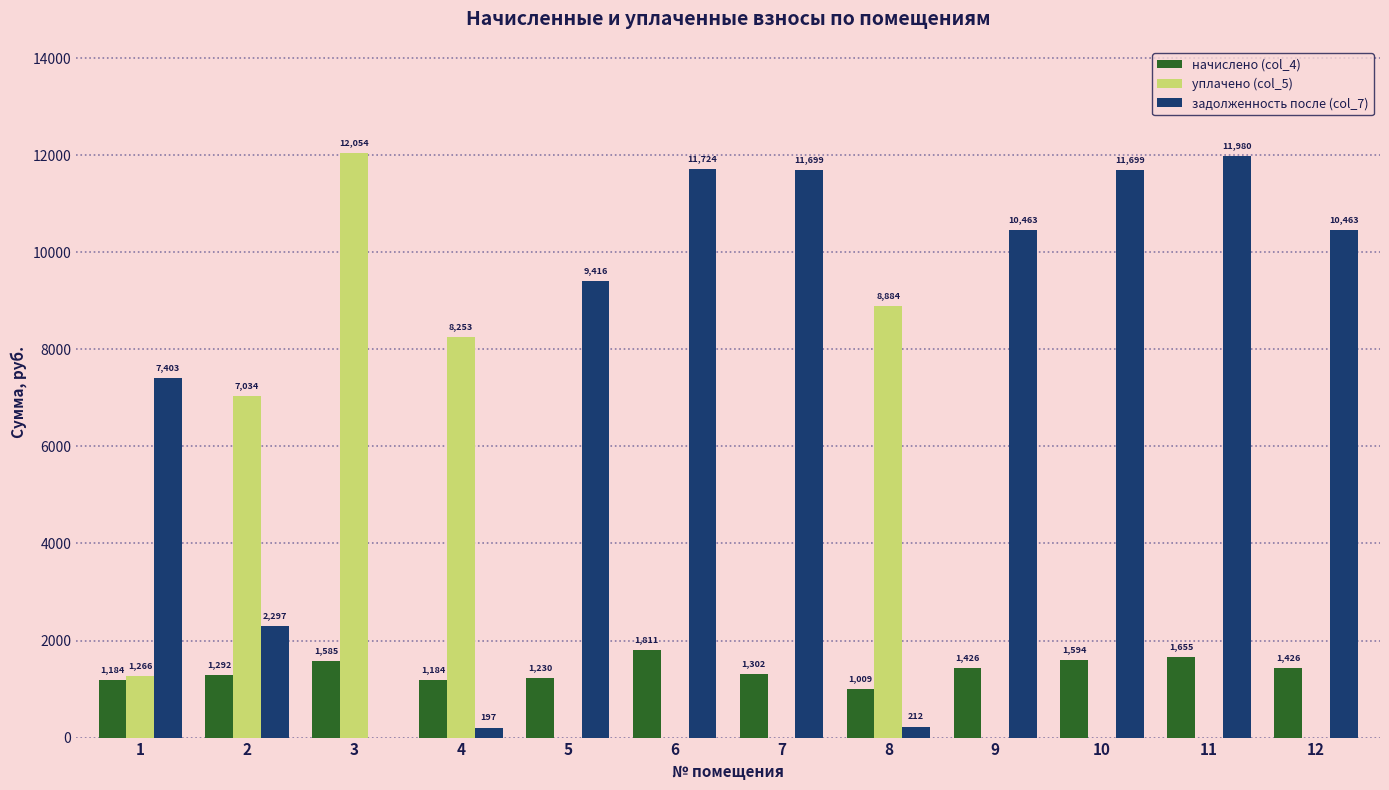

How many data points does each series have?

12